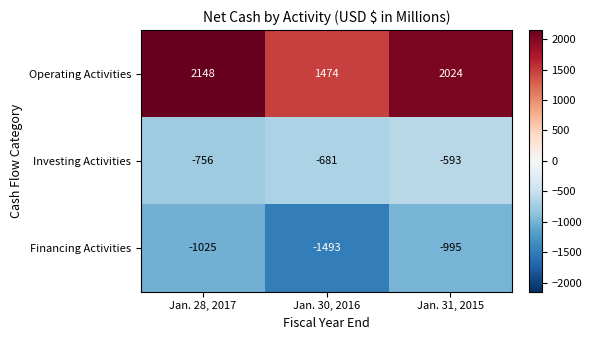

What is the maximum value shown in the chart?

2148